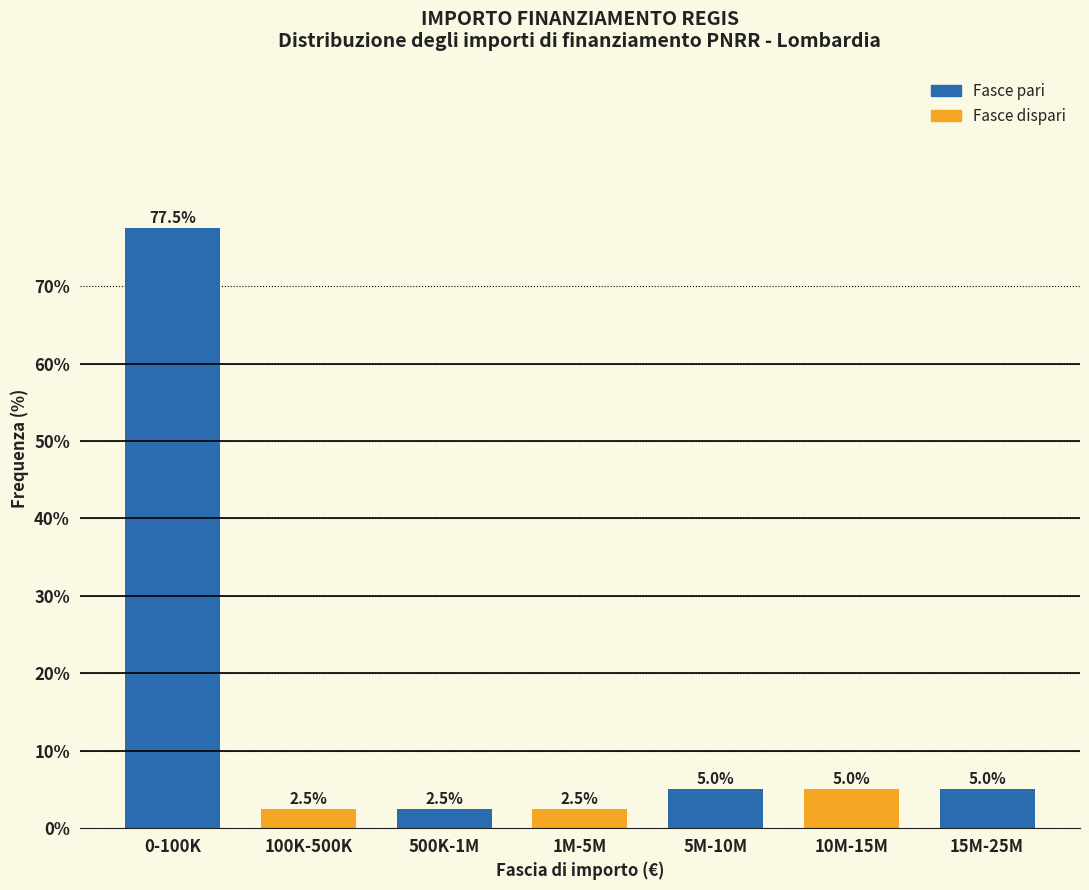

Reading left to right, what are all the values shown in this chart?

0-100K=77.5	100K-500K=2.5	500K-1M=2.5	1M-5M=2.5	5M-10M=5.0	10M-15M=5.0	15M-25M=5.0